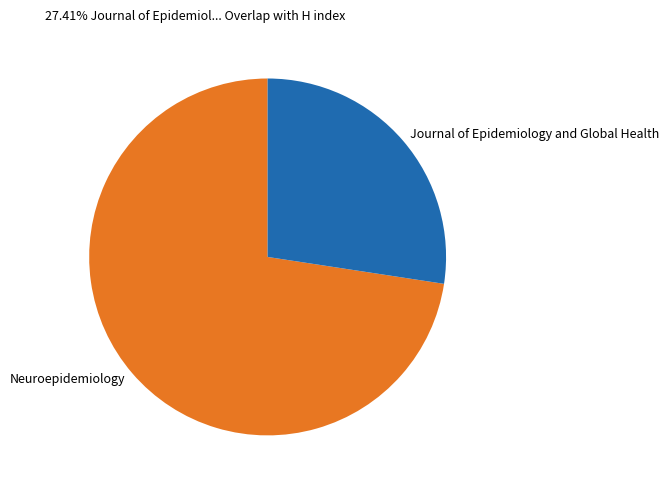

Is it true that Journal of Epidemiology and Global Health is 27% of the pie?

True